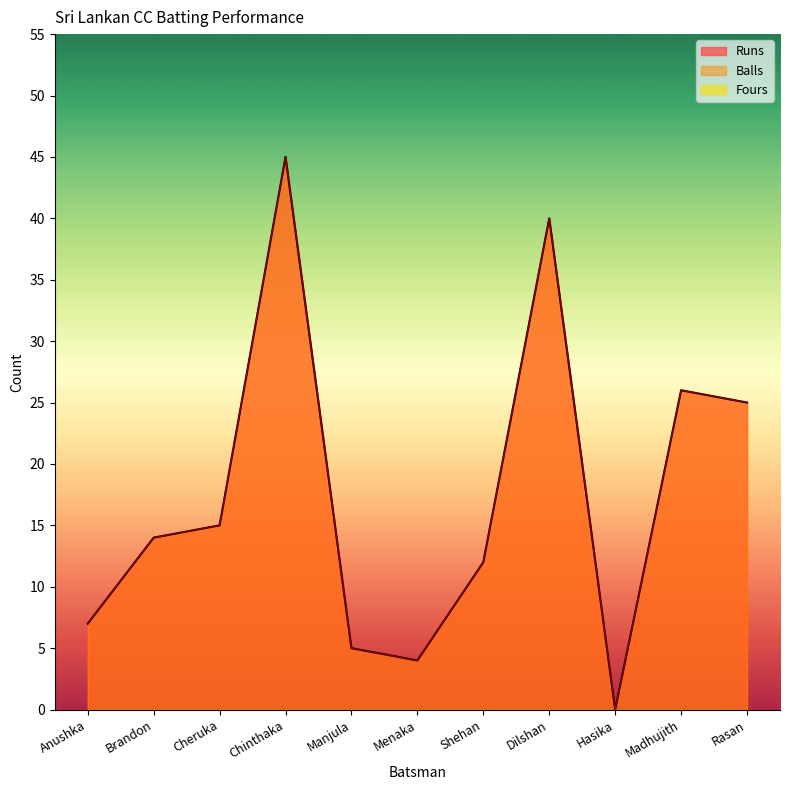

Does the chart display data point markers on the line(s)?

No